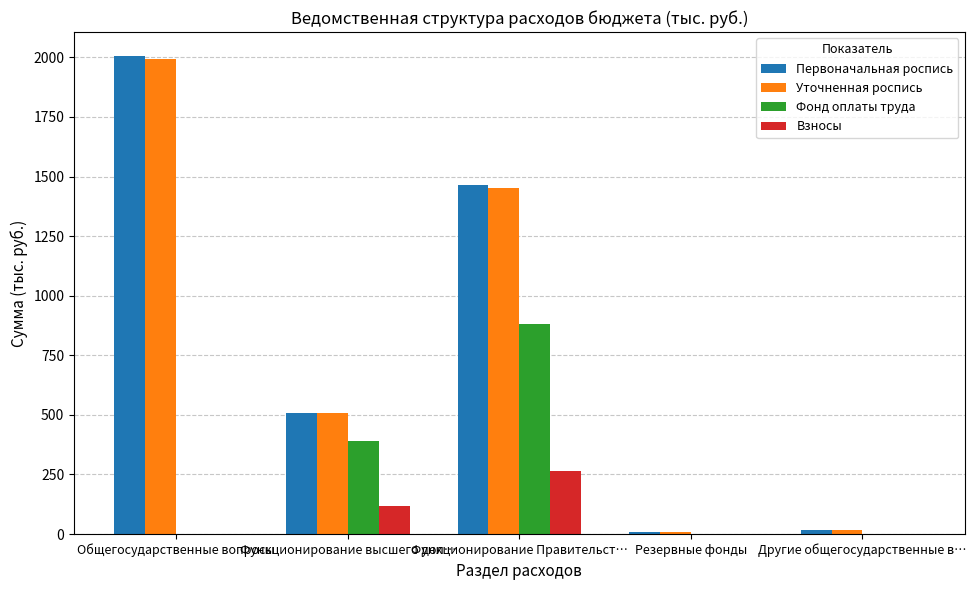

Which series has the largest range (max minus min)?

Первоначальная роспись